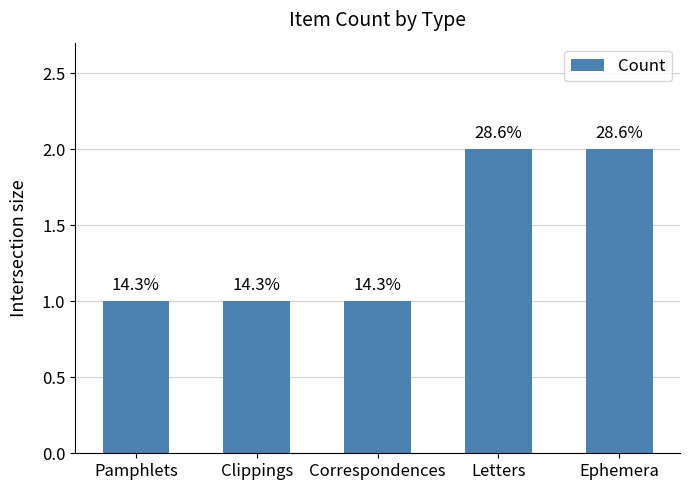

Reading left to right, extract all data points from this chart.

Pamphlets=1	Clippings=1	Correspondences=1	Letters=2	Ephemera=2